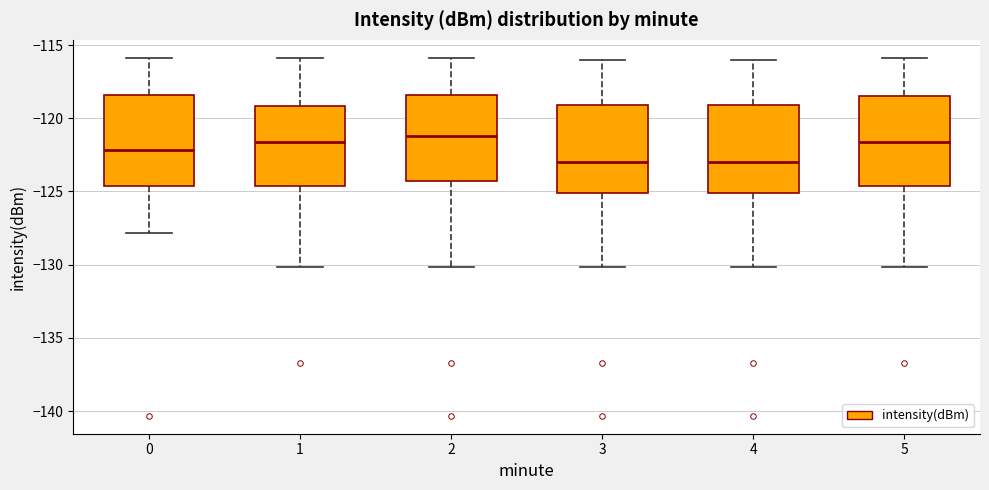

Reading left to right, read every box against the y-axis: the position of its median line, the range the box covers, and the ends of its whiskers. The values are not printed on the chart, so give them approximately, as read against the axis.

0: median -122.0, box -124.5 to -118.5, whiskers -128.0 to -116.0
1: median -121.5, box -124.5 to -119.0, whiskers -130.0 to -116.0
2: median -121.0, box -124.5 to -118.5, whiskers -130.0 to -116.0
3: median -123.0, box -125.0 to -119.0, whiskers -130.0 to -116.0
4: median -123.0, box -125.0 to -119.0, whiskers -130.0 to -116.0
5: median -121.5, box -124.5 to -118.5, whiskers -130.0 to -116.0